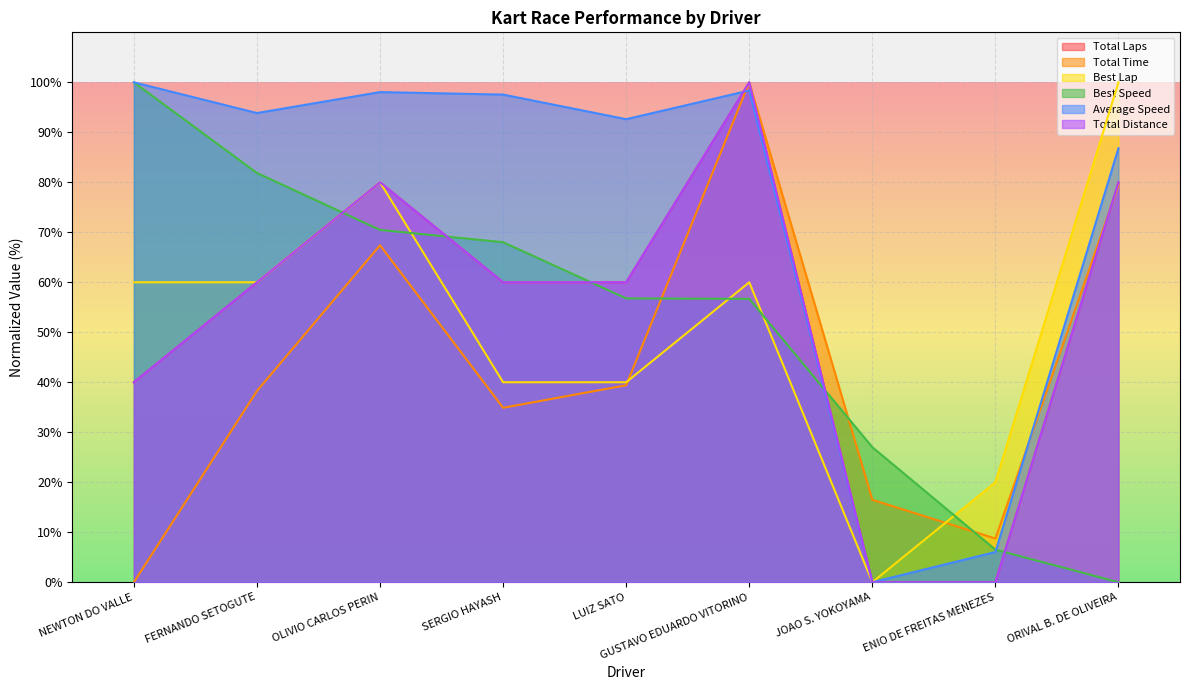

Is it true that Total Laps equals 54.3 at ORIVAL B. DE OLIVEIRA?

False